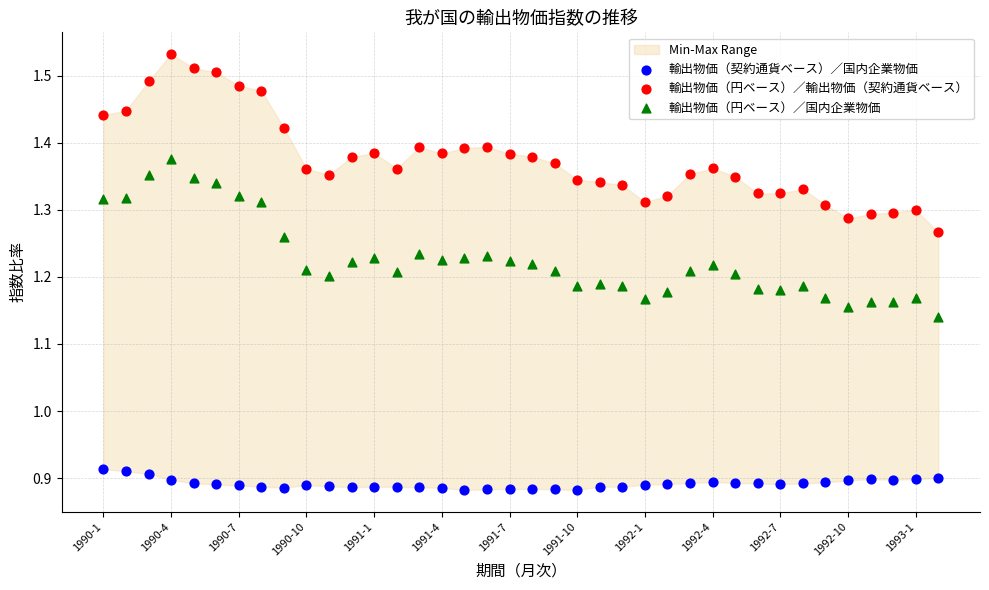

Across all data points, what is the range of Y values (max minus min)?

0.7